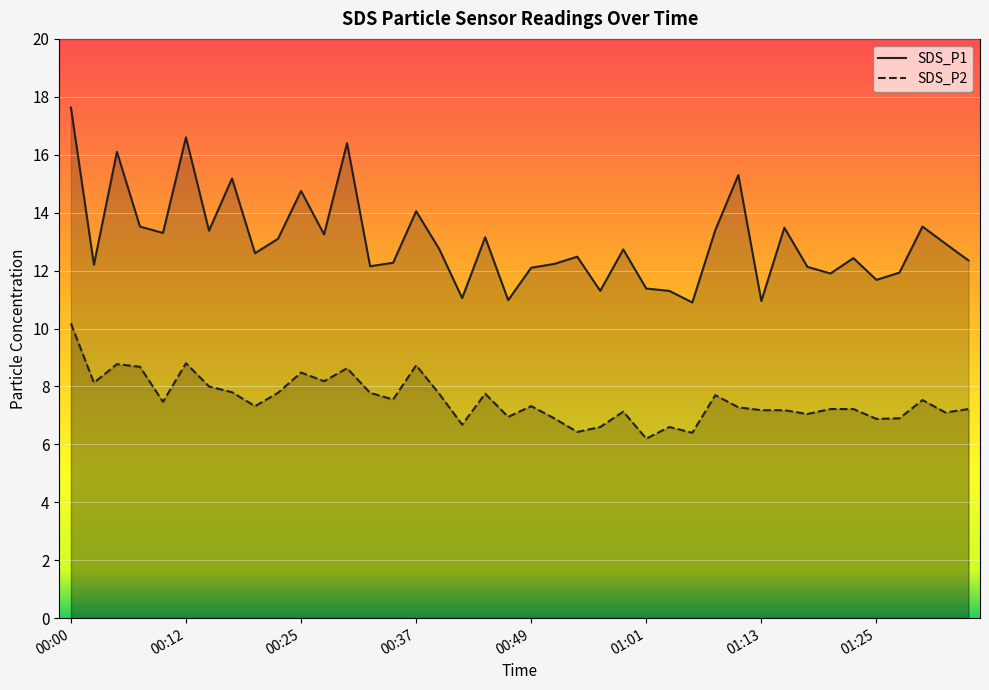

Which series has the largest total across all categories?

SDS_P1